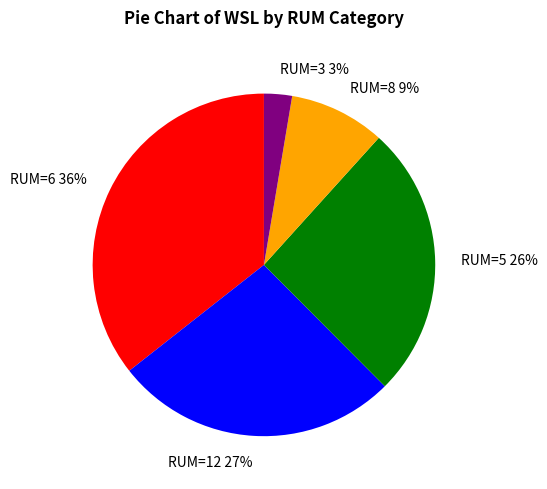

Does RUM=5 account for over 50% of the chart?

No